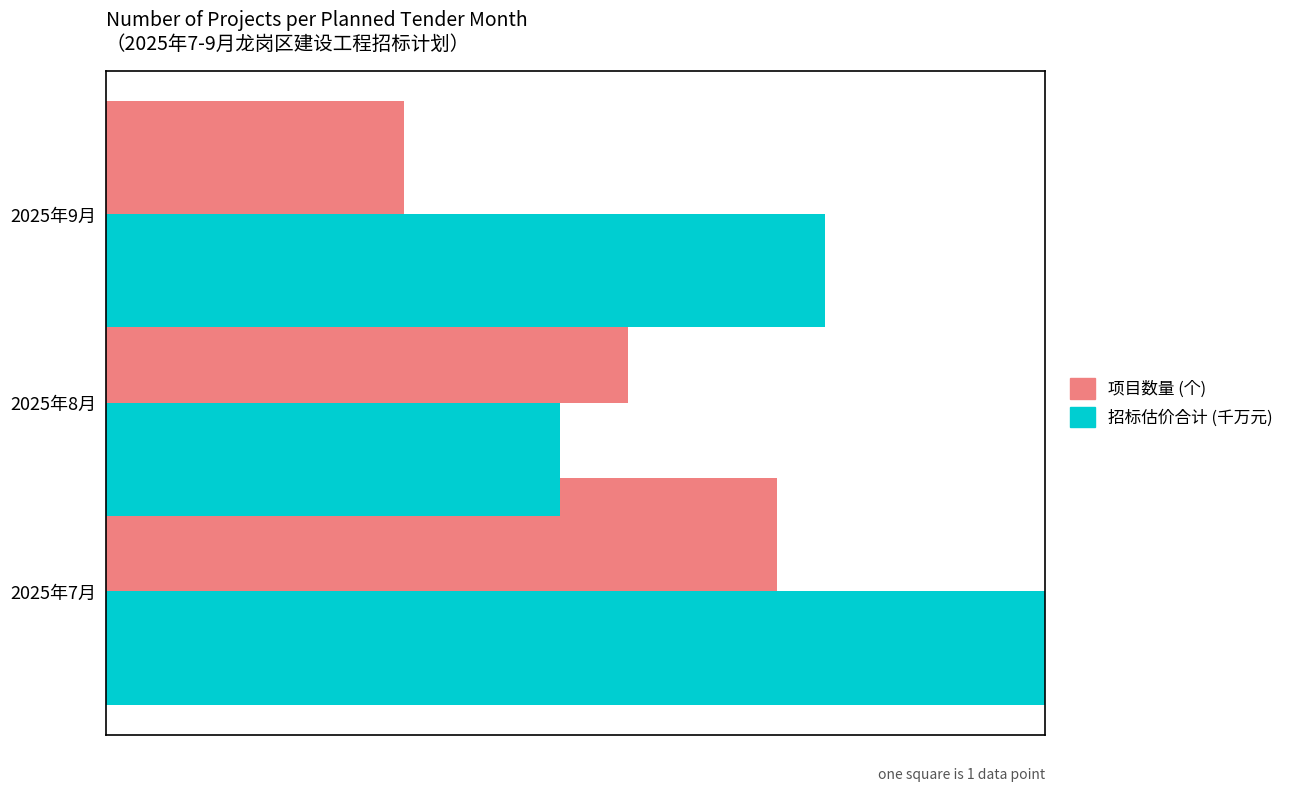

Is the value of 项目数量 (个) at 2025年9月 greater than the value of 招标估价合计 (千万元) at 2025年9月?

No